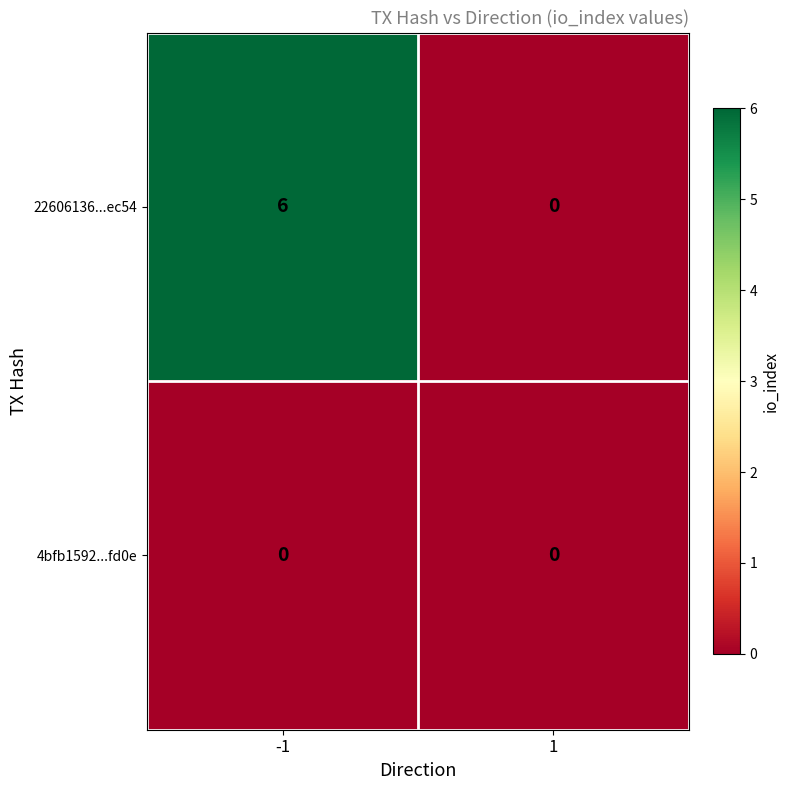

At which category is the sum across all series the highest?

-1